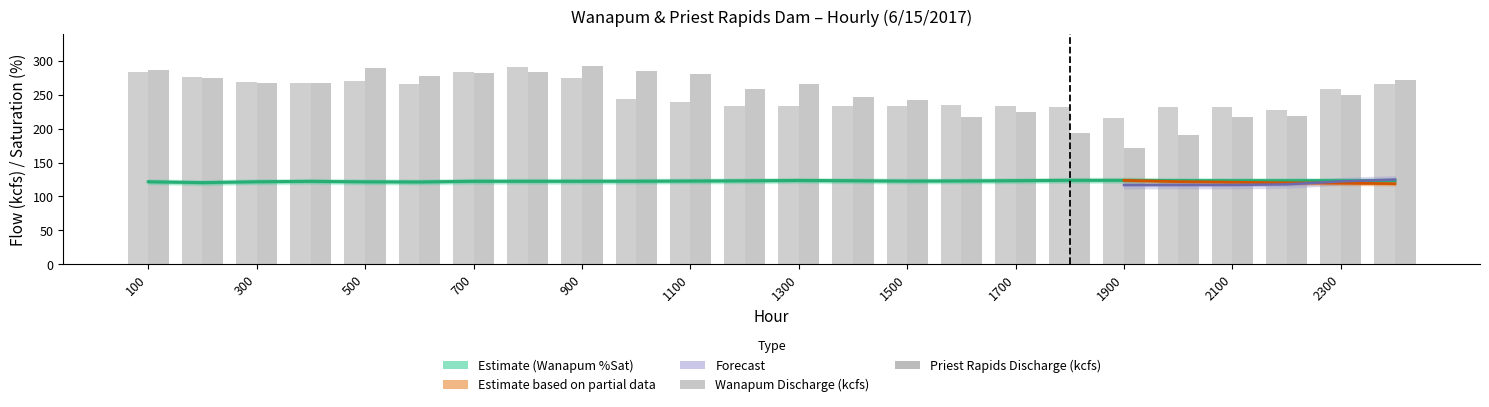

At which label is Wanapum Discharge (kcfs) closest to 253?

2300